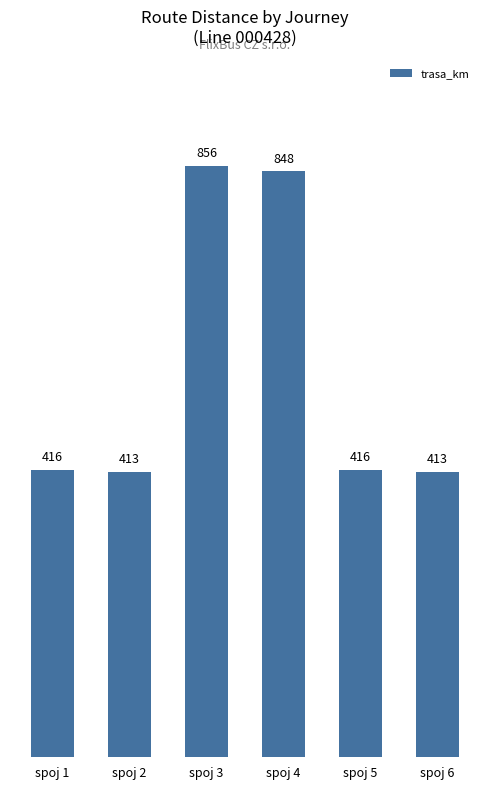

What is the minimum value shown in the chart?

413